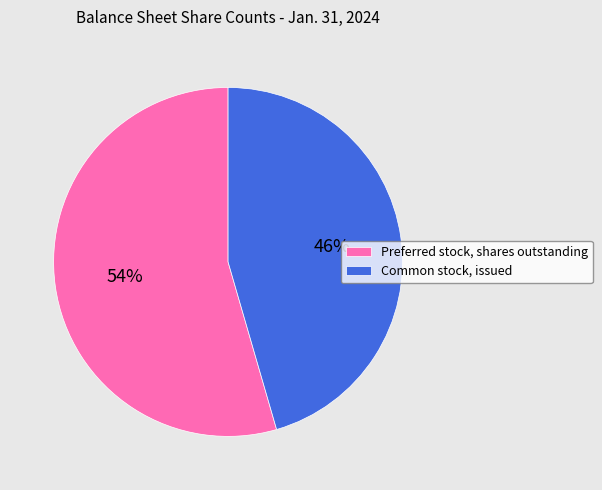

Rank the categories by value from lowest to highest.

Common stock, issued, Preferred stock, shares outstanding